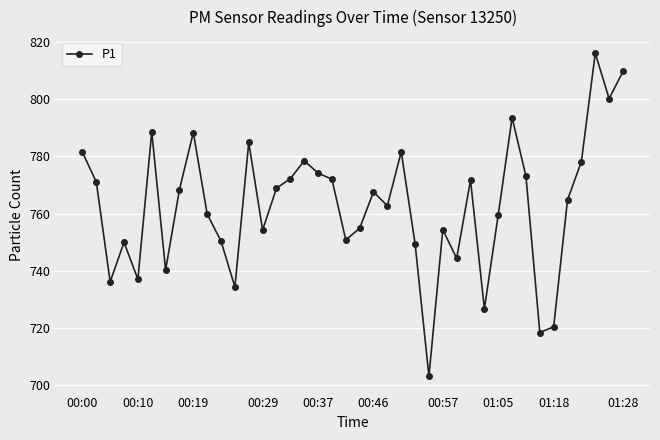

How many series are shown in this chart?

1